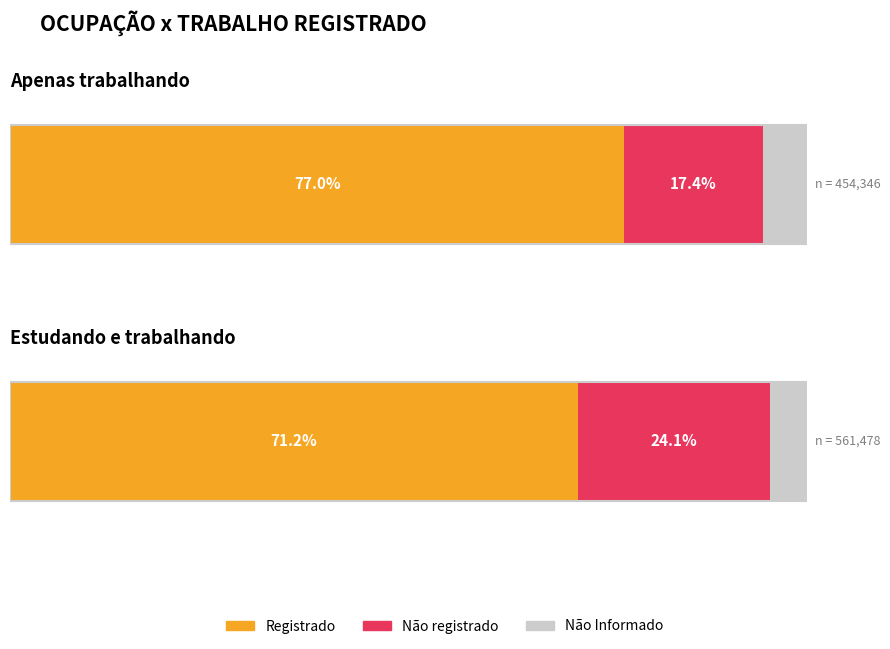

Rank the series by their average value, from lowest to highest.

Não Informado, Não registrado, Registrado